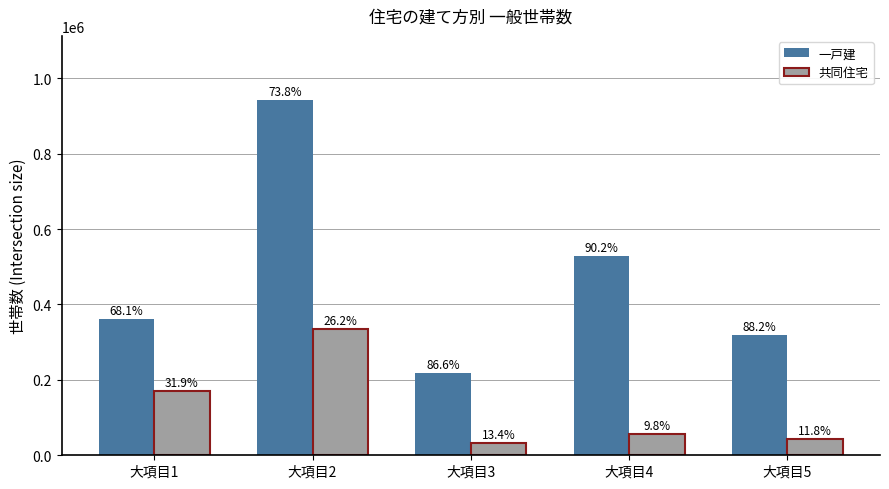

Rank the series at 大項目4 from lowest to highest value.

共同住宅, 一戸建